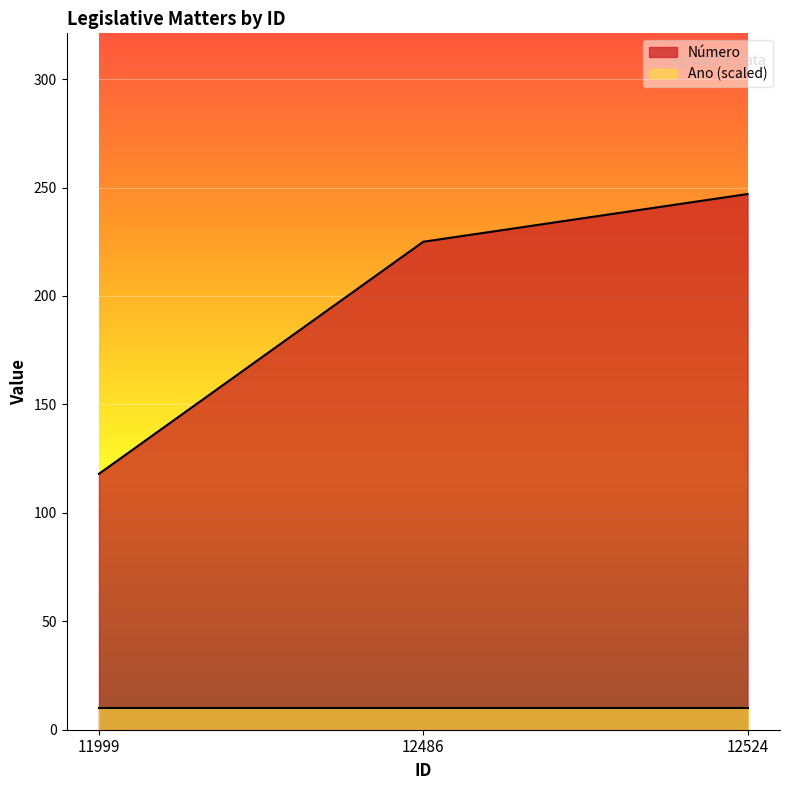

The chart shows a value of 118 at 11999. True or false?

True